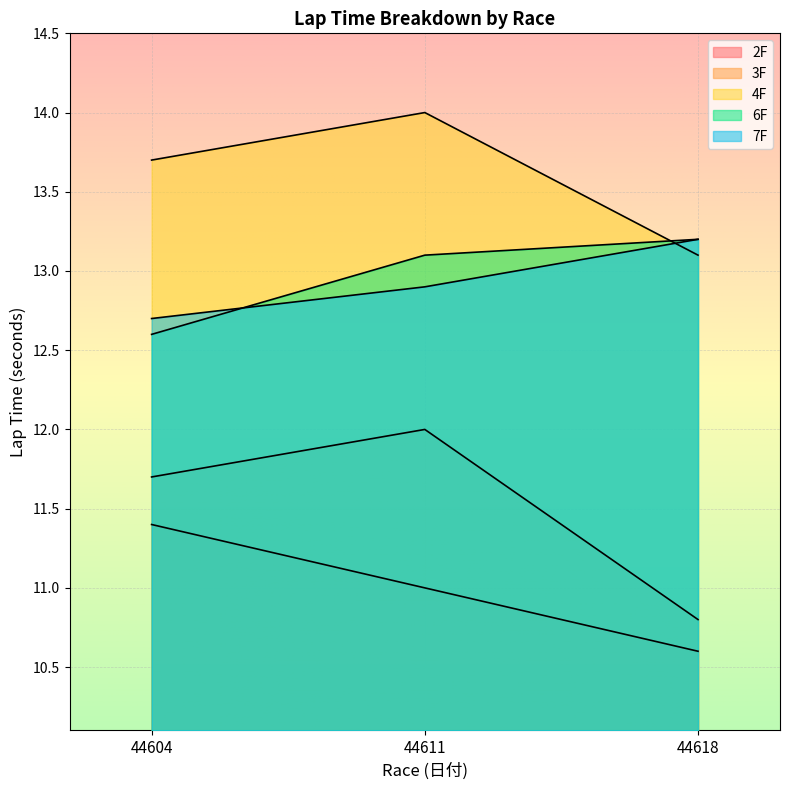

What is the value of the 2F point at the 2nd from the left?

11.0